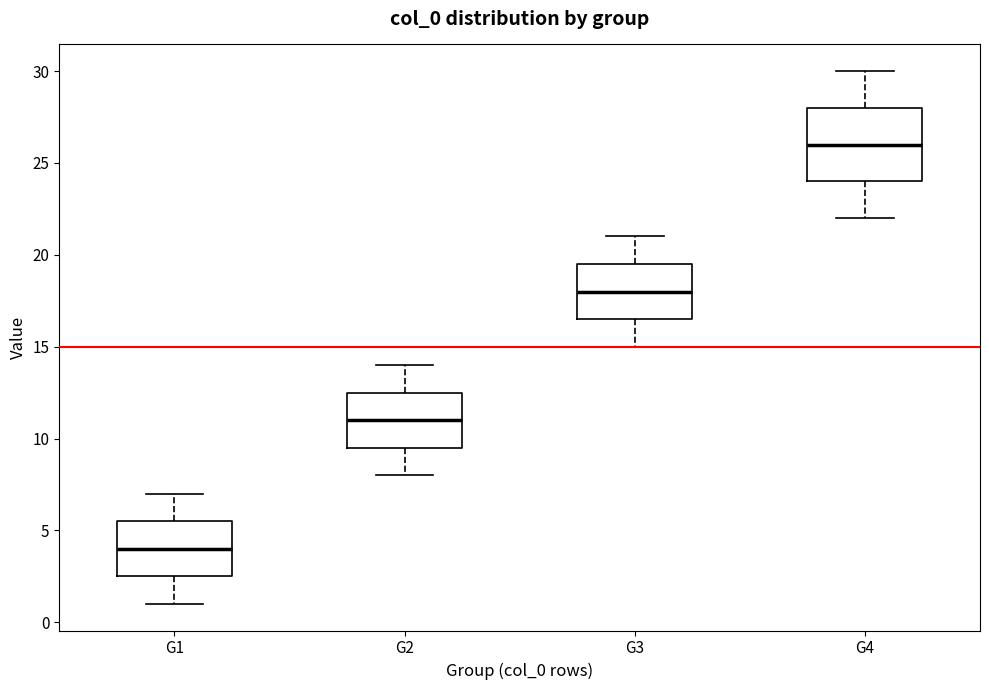

Reading left to right, transcribe this box plot: for each box, give where its median line is, the range the box spans, and where its two whiskers end, as read against the y-axis. The values are not printed on the chart, so give them approximately, as read against the axis.

G1: median 4.0, box 2.5 to 5.5, whiskers 1.0 to 7.0
G2: median 11.0, box 9.5 to 12.5, whiskers 8.0 to 14.0
G3: median 18.0, box 16.5 to 19.5, whiskers 15.0 to 21.0
G4: median 26.0, box 24.0 to 28.0, whiskers 22.0 to 30.0